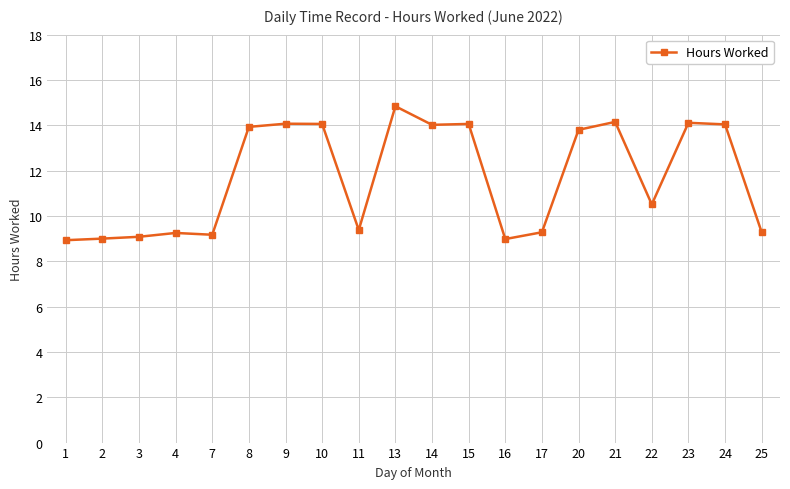

What is the change in value from 11 to 22?

+1.1